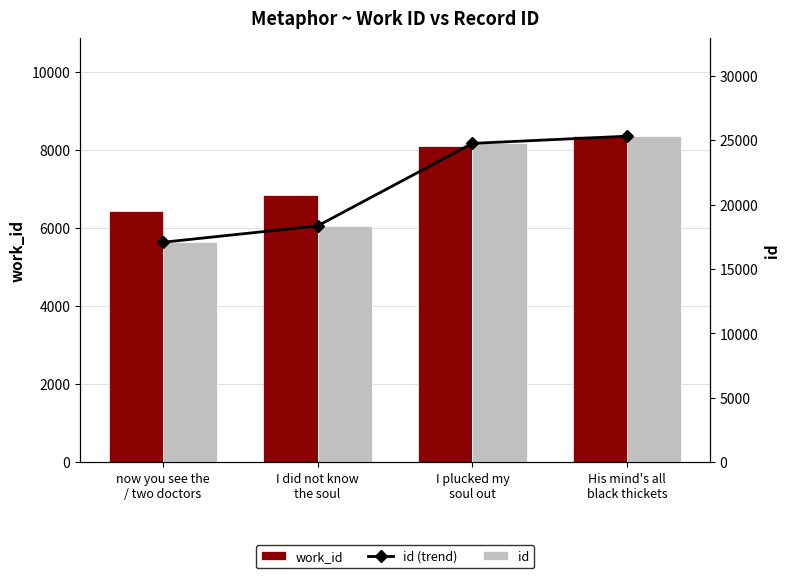

What is the difference between the id values at I plucked my
soul out and I did not know
the soul?

6399